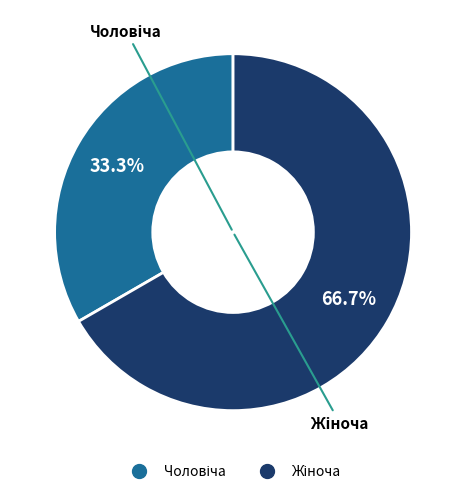

Is there any slice that represents more than half of the pie?

Yes